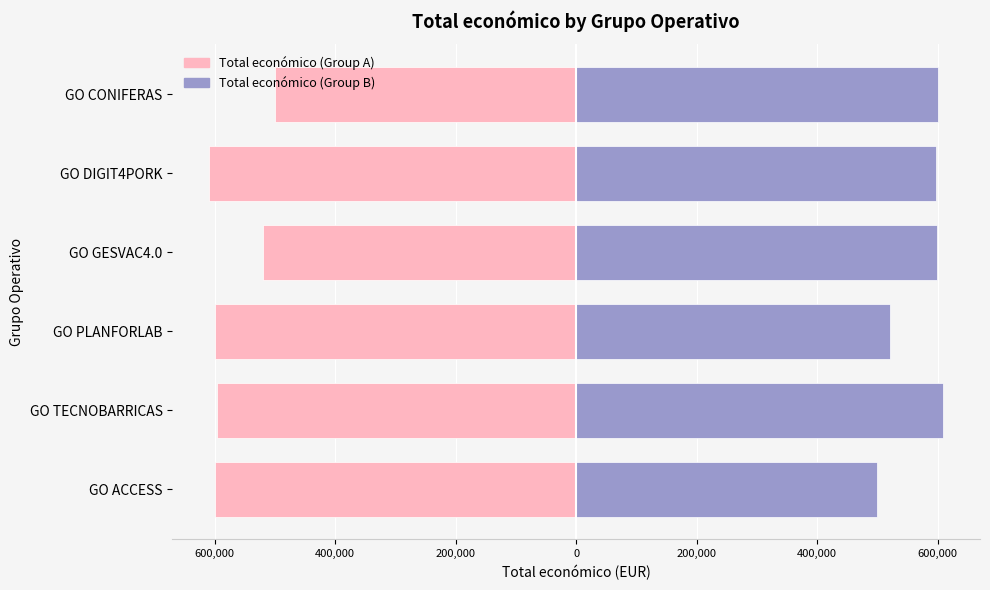

List the series in order of their overall mean, highest first.

Total económico (Group B), Total económico (Group A)